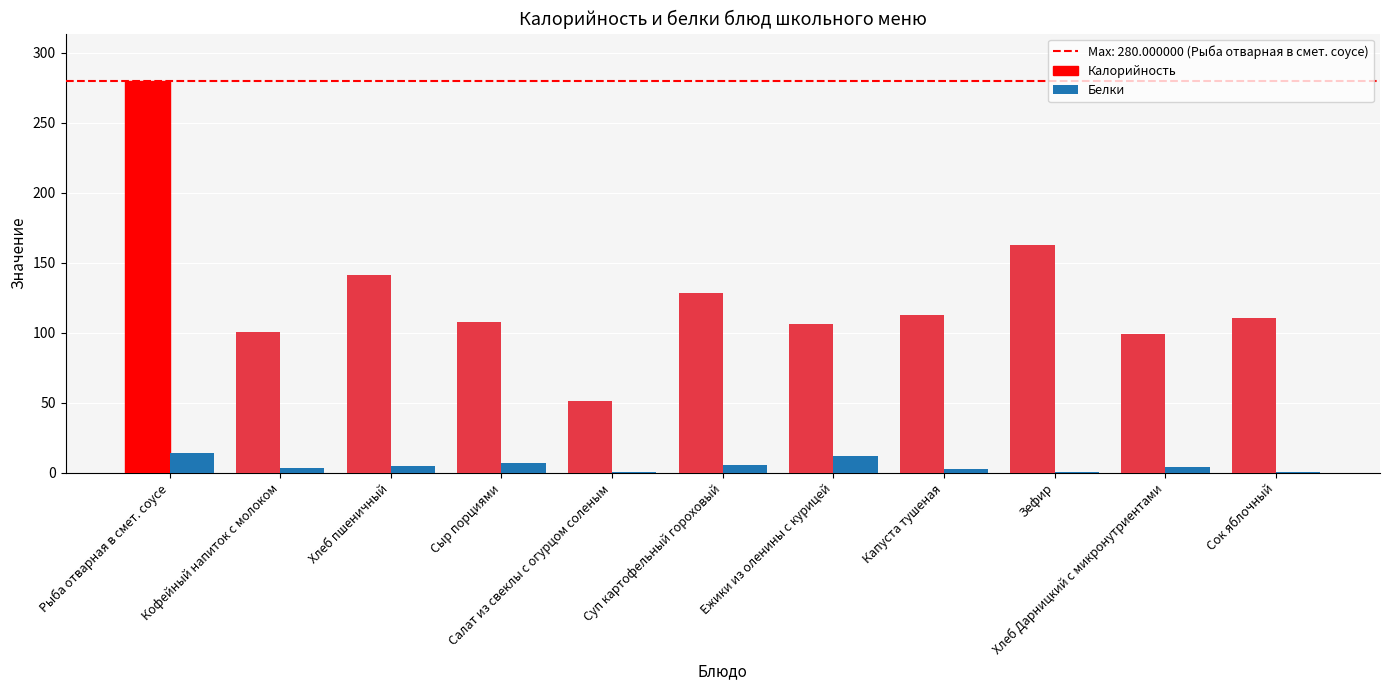

What is the sum of all Белки values?

55.6